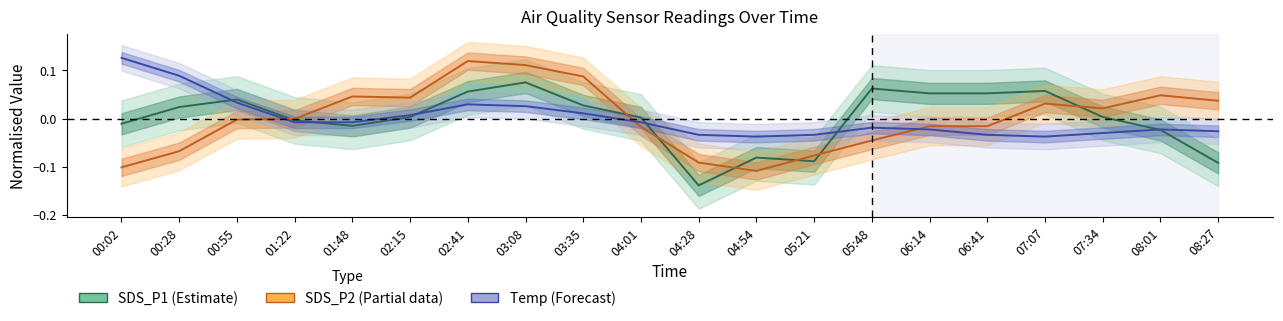

Between 05:48 and 08:27, which series saw the biggest shift?

SDS_P1 (Estimate)